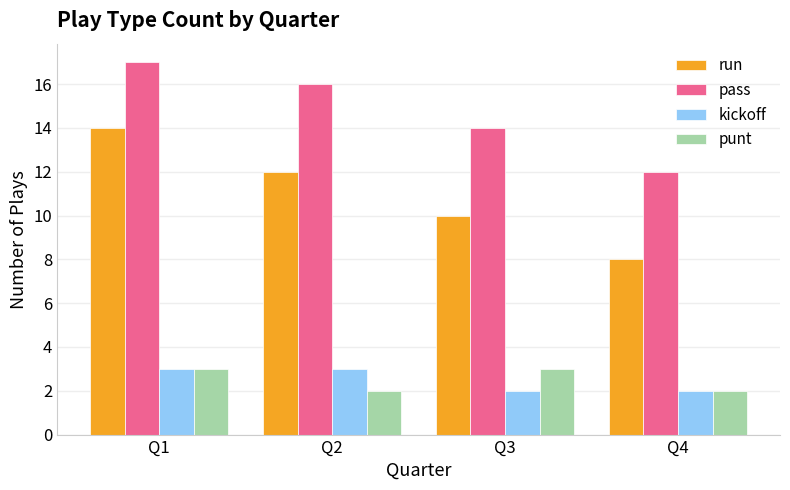

True or false: pass has a value of 16 at Q2.

True